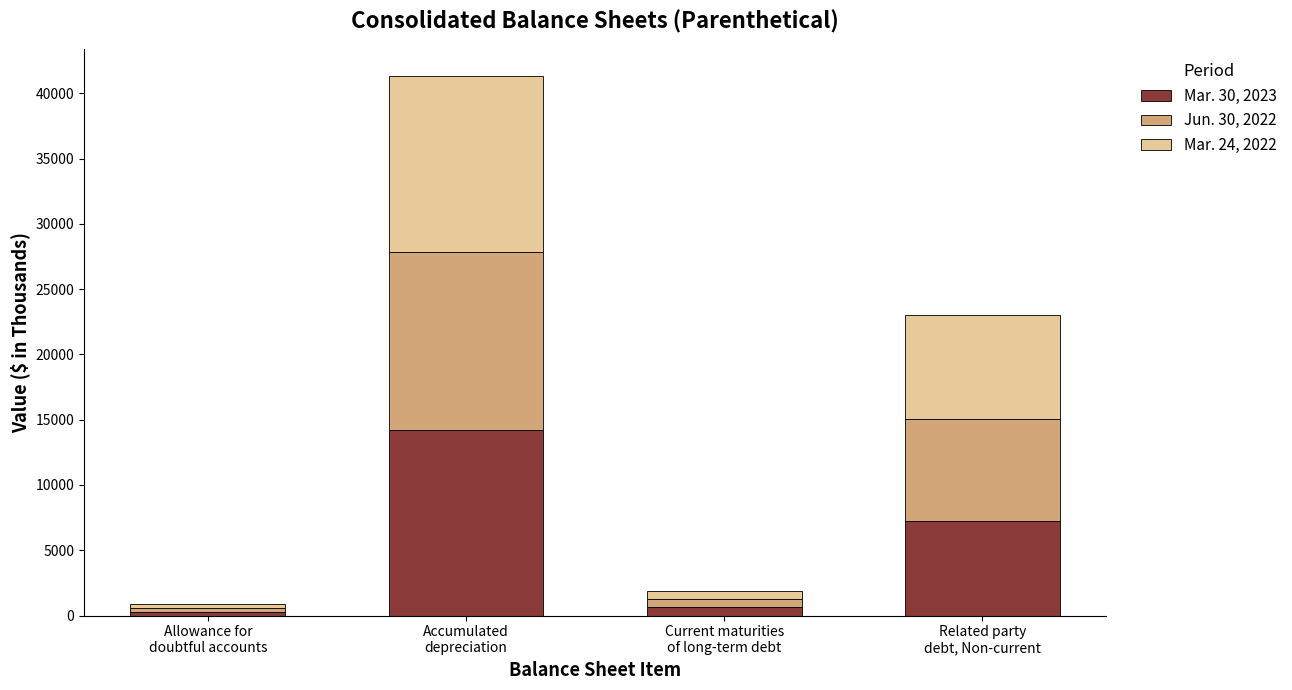

Are the bars horizontal?

No